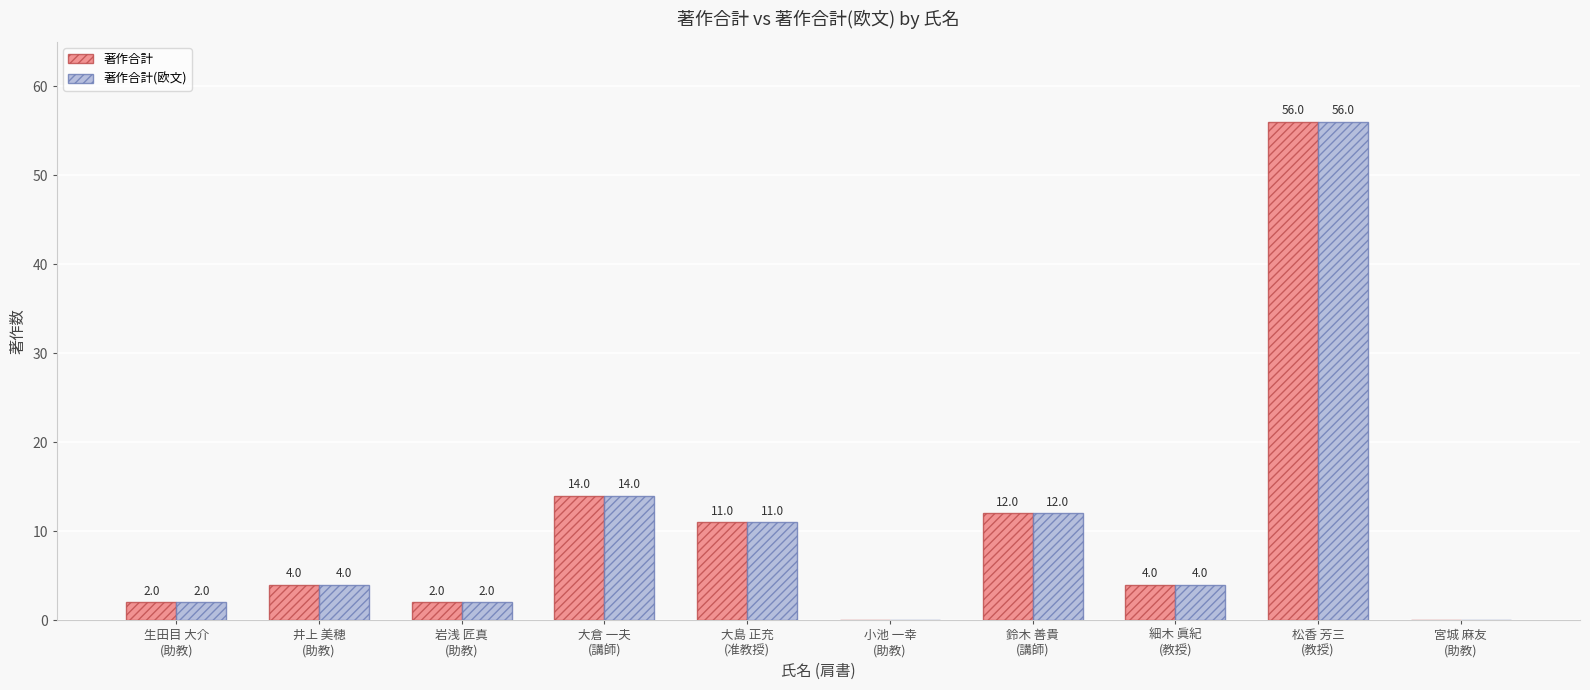

How many groups of bars are there?

10